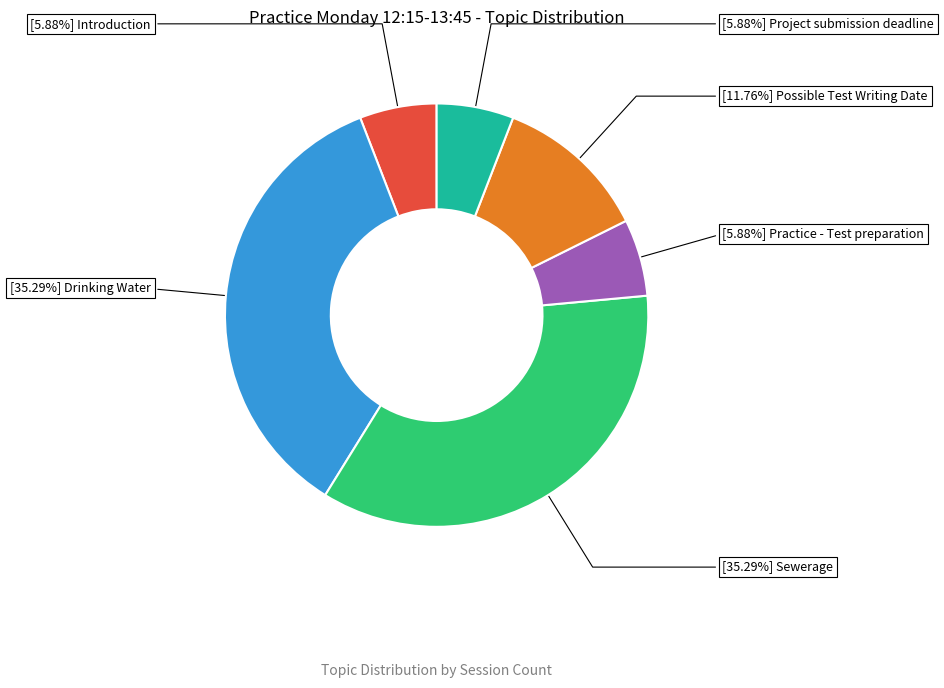

Is there a majority slice in this chart?

No